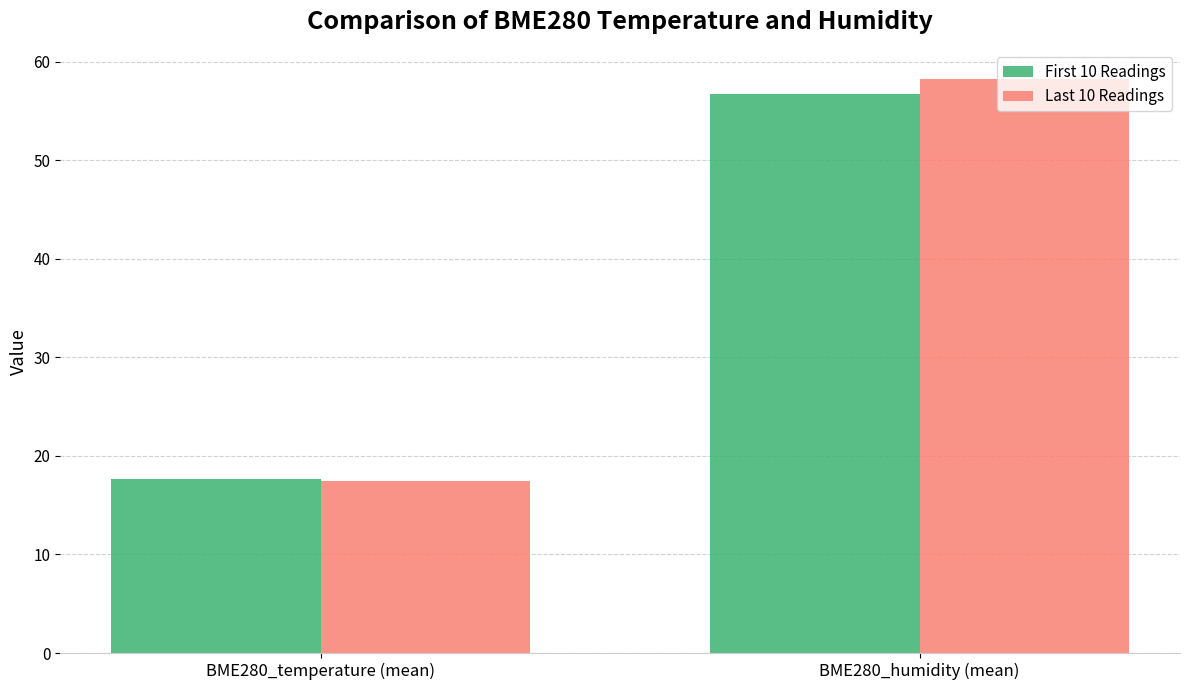

The First 10 Readings series shows 12.0 at BME280_temperature (mean). True or false?

False